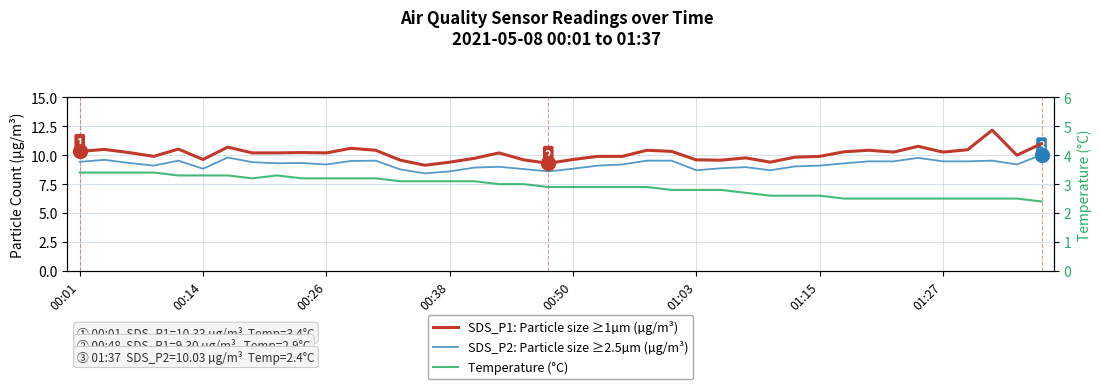

At how many categories does at least one series exceed 4?

40